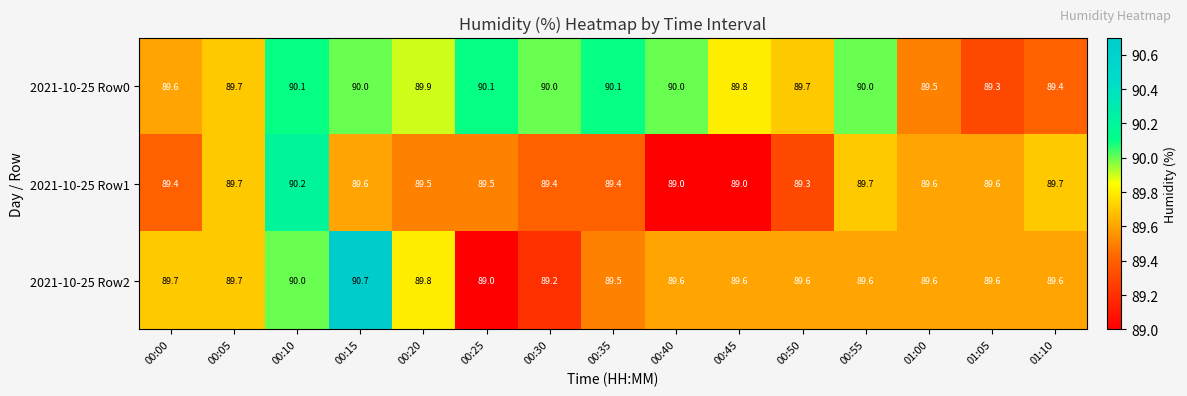

Read the 2021-10-25 Row0 value at 00:05.

89.7